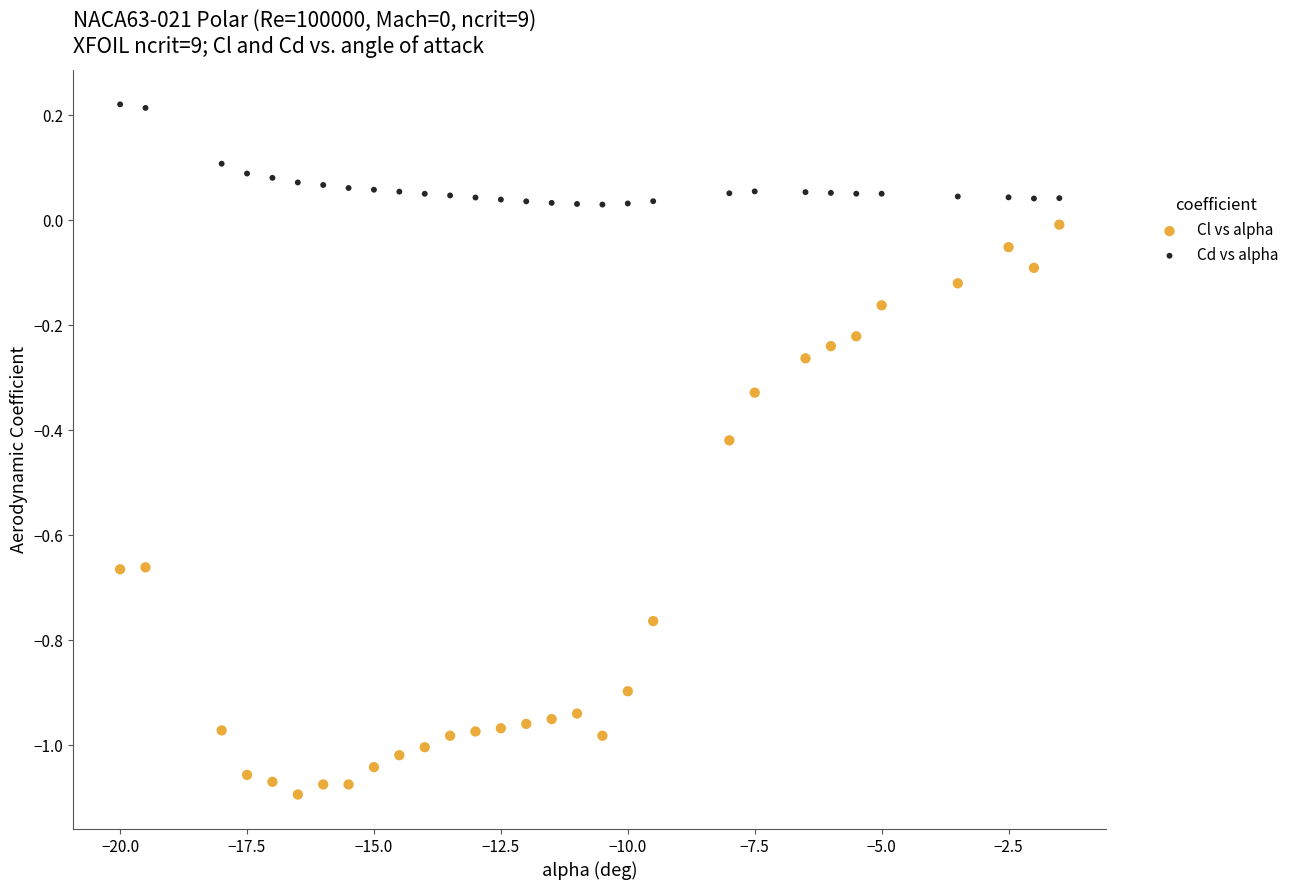

Which series has the largest Y range (max minus min)?

Cl vs alpha